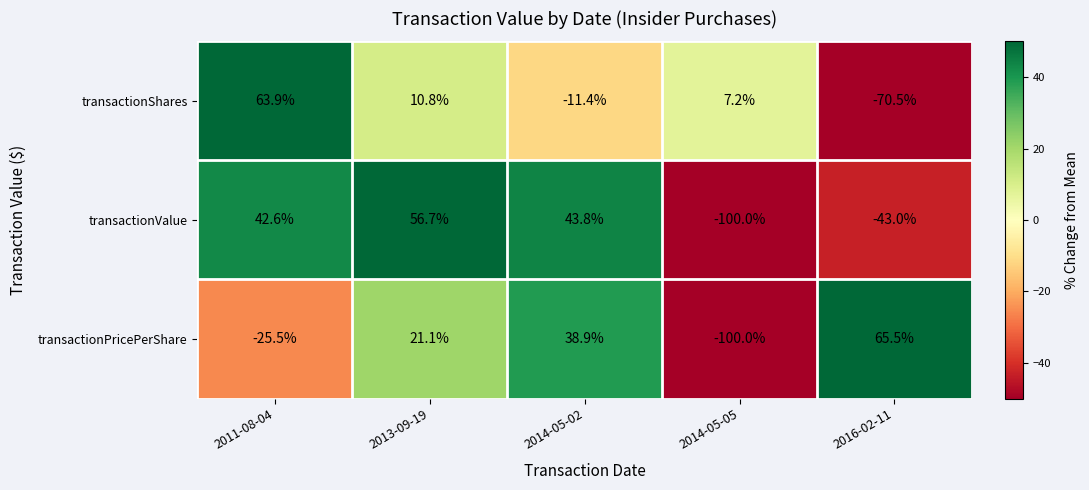

Reading left to right, list all the values displayed in this chart.

transactionShares: 63.9	10.8	-11.4	7.2	-70.5
transactionValue: 42.6	56.7	43.8	-100.0	-43.0
transactionPricePerShare: -25.5	21.1	38.9	-100.0	65.5